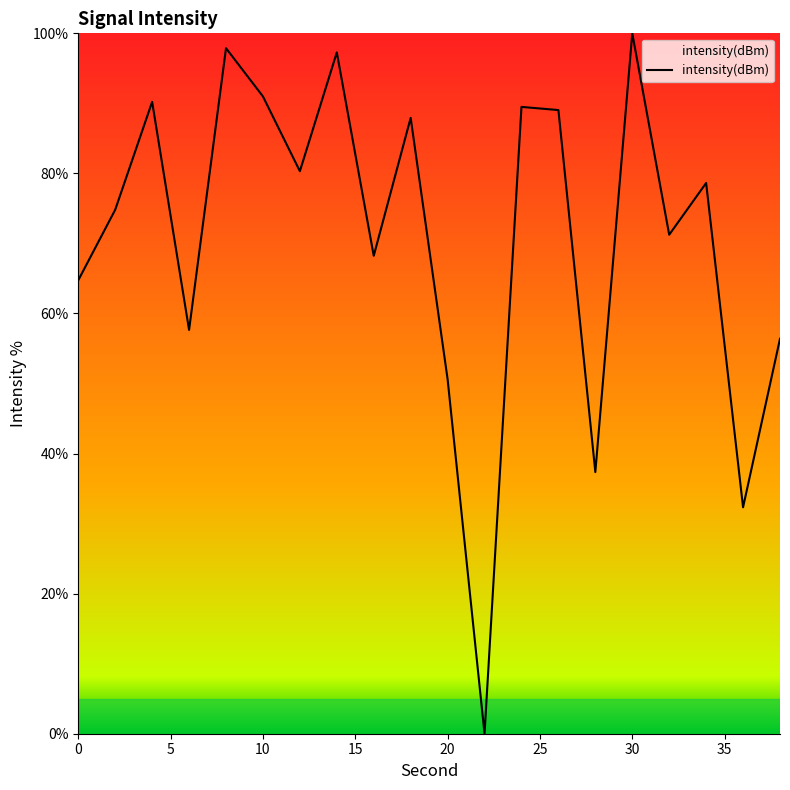

What is the maximum value shown in the chart?

100.0